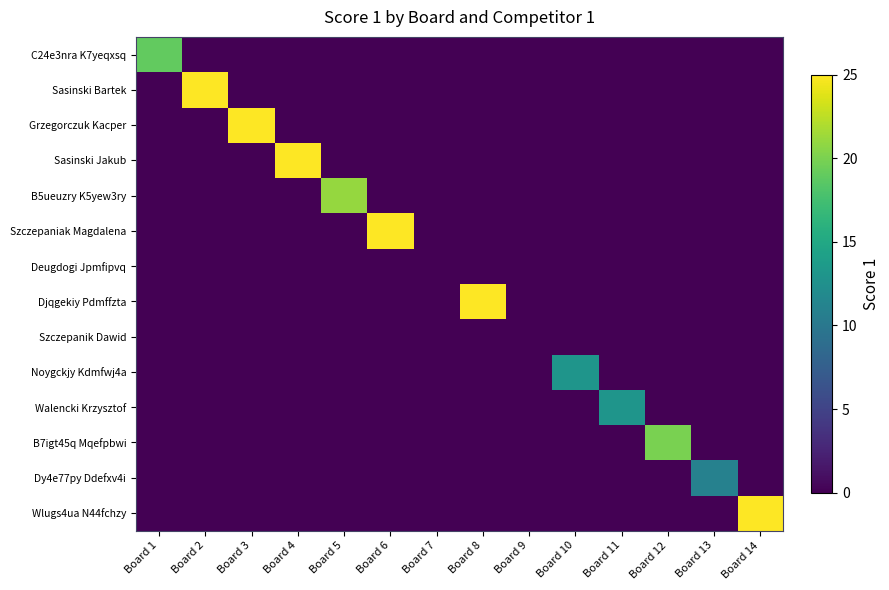

Reading left to right, list all the values displayed in this chart.

C24e3nra K7yeqxsq: Board 1=19	Board 2=0	Board 3=0	Board 4=0	Board 5=0	Board 6=0	Board 7=0	Board 8=0	Board 9=0	Board 10=0	Board 11=0	Board 12=0	Board 13=0	Board 14=0
Sasinski Bartek: Board 1=0	Board 2=25	Board 3=0	Board 4=0	Board 5=0	Board 6=0	Board 7=0	Board 8=0	Board 9=0	Board 10=0	Board 11=0	Board 12=0	Board 13=0	Board 14=0
Grzegorczuk Kacper: Board 1=0	Board 2=0	Board 3=25	Board 4=0	Board 5=0	Board 6=0	Board 7=0	Board 8=0	Board 9=0	Board 10=0	Board 11=0	Board 12=0	Board 13=0	Board 14=0
Sasinski Jakub: Board 1=0	Board 2=0	Board 3=0	Board 4=25	Board 5=0	Board 6=0	Board 7=0	Board 8=0	Board 9=0	Board 10=0	Board 11=0	Board 12=0	Board 13=0	Board 14=0
B5ueuzry K5yew3ry: Board 1=0	Board 2=0	Board 3=0	Board 4=0	Board 5=21	Board 6=0	Board 7=0	Board 8=0	Board 9=0	Board 10=0	Board 11=0	Board 12=0	Board 13=0	Board 14=0
Szczepaniak Magdalena: Board 1=0	Board 2=0	Board 3=0	Board 4=0	Board 5=0	Board 6=25	Board 7=0	Board 8=0	Board 9=0	Board 10=0	Board 11=0	Board 12=0	Board 13=0	Board 14=0
Deugdogi Jpmfipvq: Board 1=0	Board 2=0	Board 3=0	Board 4=0	Board 5=0	Board 6=0	Board 7=0	Board 8=0	Board 9=0	Board 10=0	Board 11=0	Board 12=0	Board 13=0	Board 14=0
Djqgekiy Pdmffzta: Board 1=0	Board 2=0	Board 3=0	Board 4=0	Board 5=0	Board 6=0	Board 7=0	Board 8=25	Board 9=0	Board 10=0	Board 11=0	Board 12=0	Board 13=0	Board 14=0
Szczepanik Dawid: Board 1=0	Board 2=0	Board 3=0	Board 4=0	Board 5=0	Board 6=0	Board 7=0	Board 8=0	Board 9=0	Board 10=0	Board 11=0	Board 12=0	Board 13=0	Board 14=0
Noygckjy Kdmfwj4a: Board 1=0	Board 2=0	Board 3=0	Board 4=0	Board 5=0	Board 6=0	Board 7=0	Board 8=0	Board 9=0	Board 10=13	Board 11=0	Board 12=0	Board 13=0	Board 14=0
Walencki Krzysztof: Board 1=0	Board 2=0	Board 3=0	Board 4=0	Board 5=0	Board 6=0	Board 7=0	Board 8=0	Board 9=0	Board 10=0	Board 11=13	Board 12=0	Board 13=0	Board 14=0
B7igt45q Mqefpbwi: Board 1=0	Board 2=0	Board 3=0	Board 4=0	Board 5=0	Board 6=0	Board 7=0	Board 8=0	Board 9=0	Board 10=0	Board 11=0	Board 12=20	Board 13=0	Board 14=0
Dy4e77py Ddefxv4i: Board 1=0	Board 2=0	Board 3=0	Board 4=0	Board 5=0	Board 6=0	Board 7=0	Board 8=0	Board 9=0	Board 10=0	Board 11=0	Board 12=0	Board 13=11	Board 14=0
Wlugs4ua N44fchzy: Board 1=0	Board 2=0	Board 3=0	Board 4=0	Board 5=0	Board 6=0	Board 7=0	Board 8=0	Board 9=0	Board 10=0	Board 11=0	Board 12=0	Board 13=0	Board 14=25